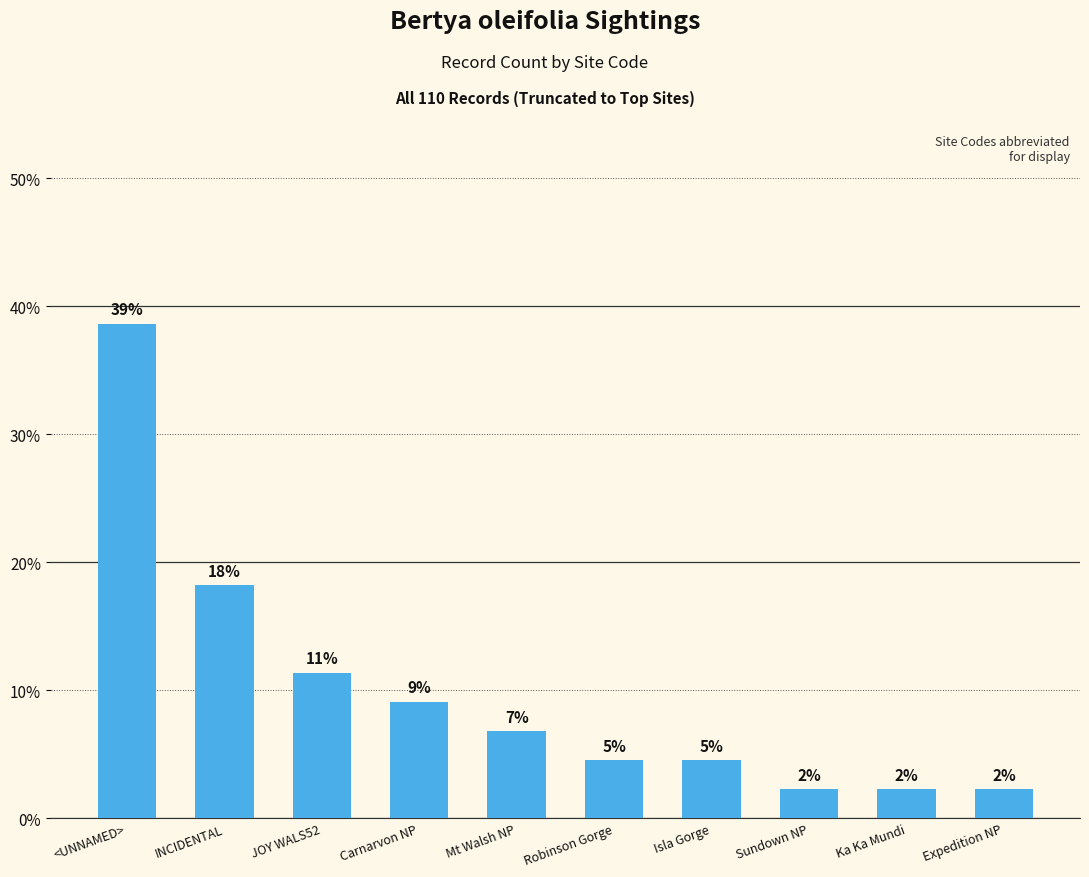

Approximately how many times larger is the value at Sundown NP compared to INCIDENTAL?

0.1